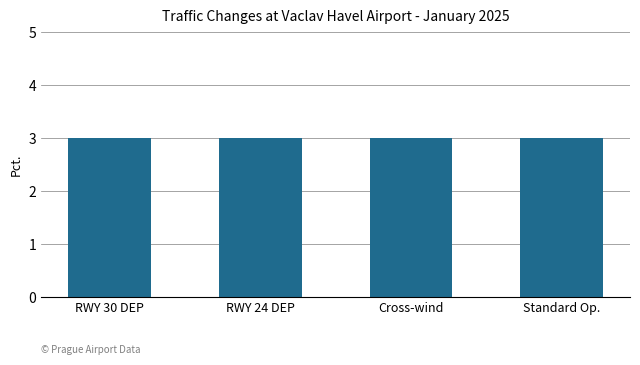

What is the maximum value shown in the chart?

3